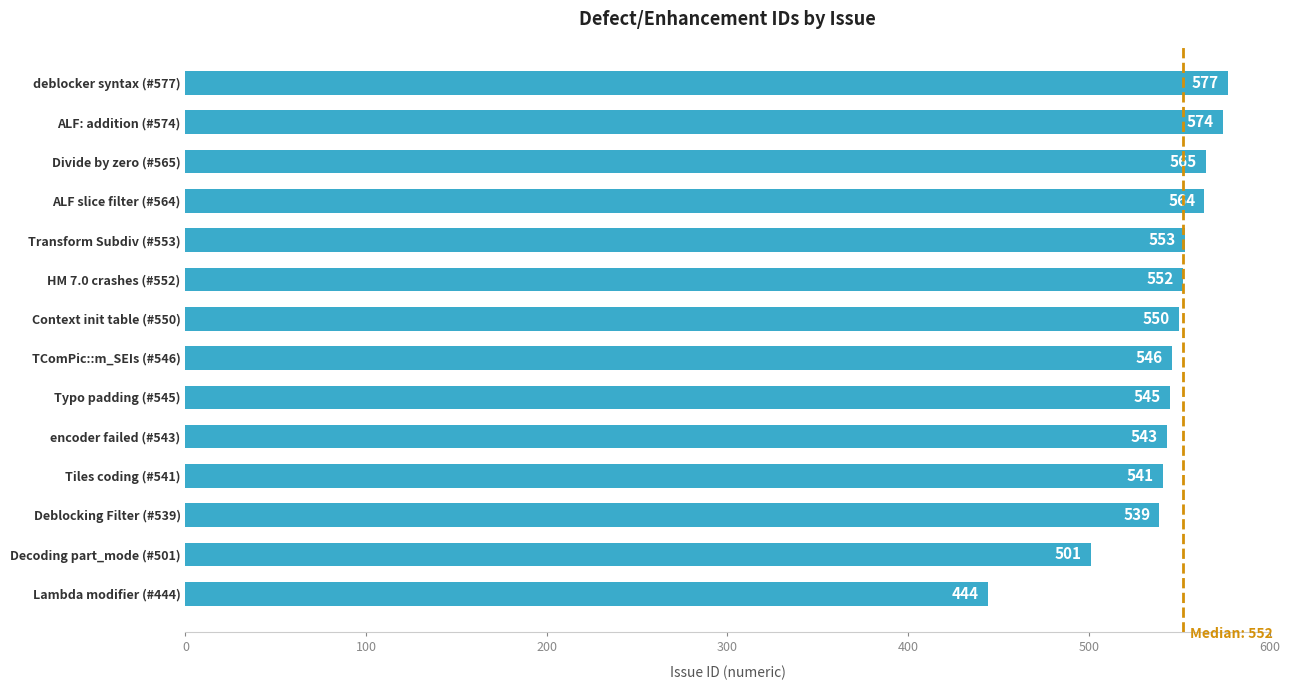

What is the sum of the values at Context init table (#550) and Deblocking Filter (#539)?

1089